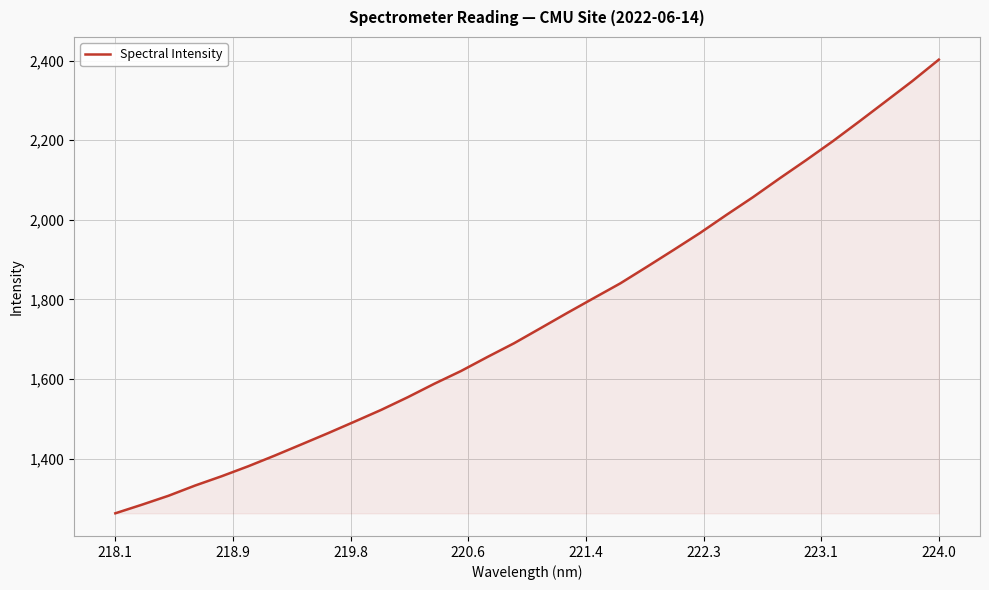

What is the difference between the maximum and minimum values?

1139.7